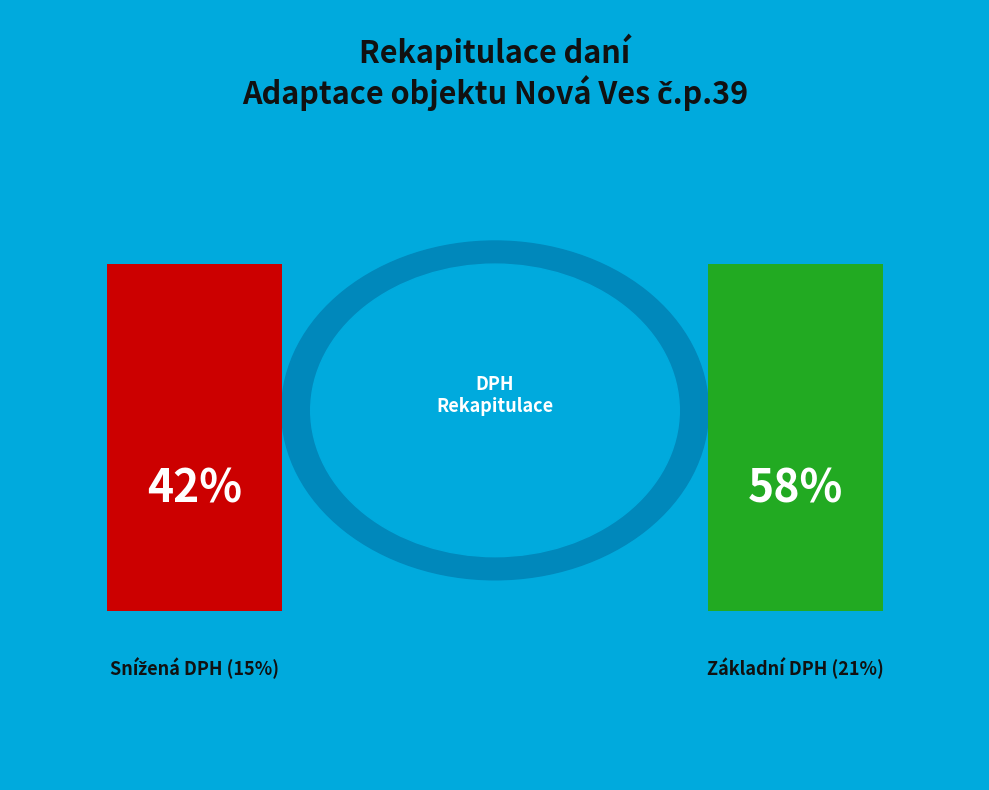

How many segments does this pie chart have?

2